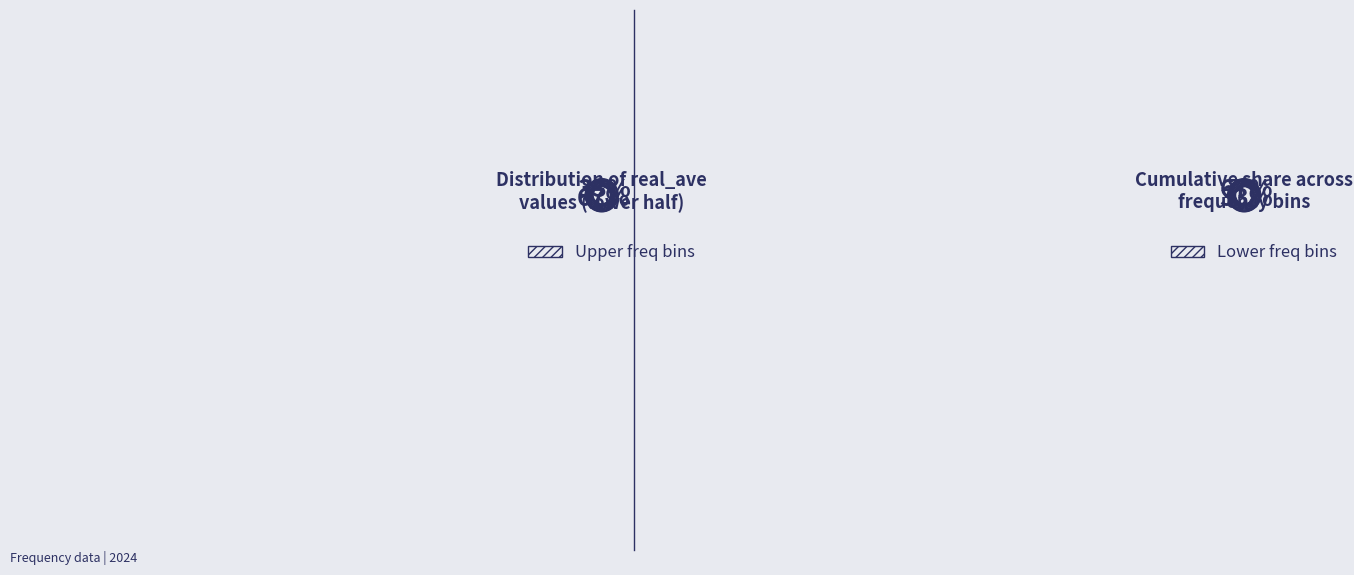

Is there a majority slice in this chart?

No